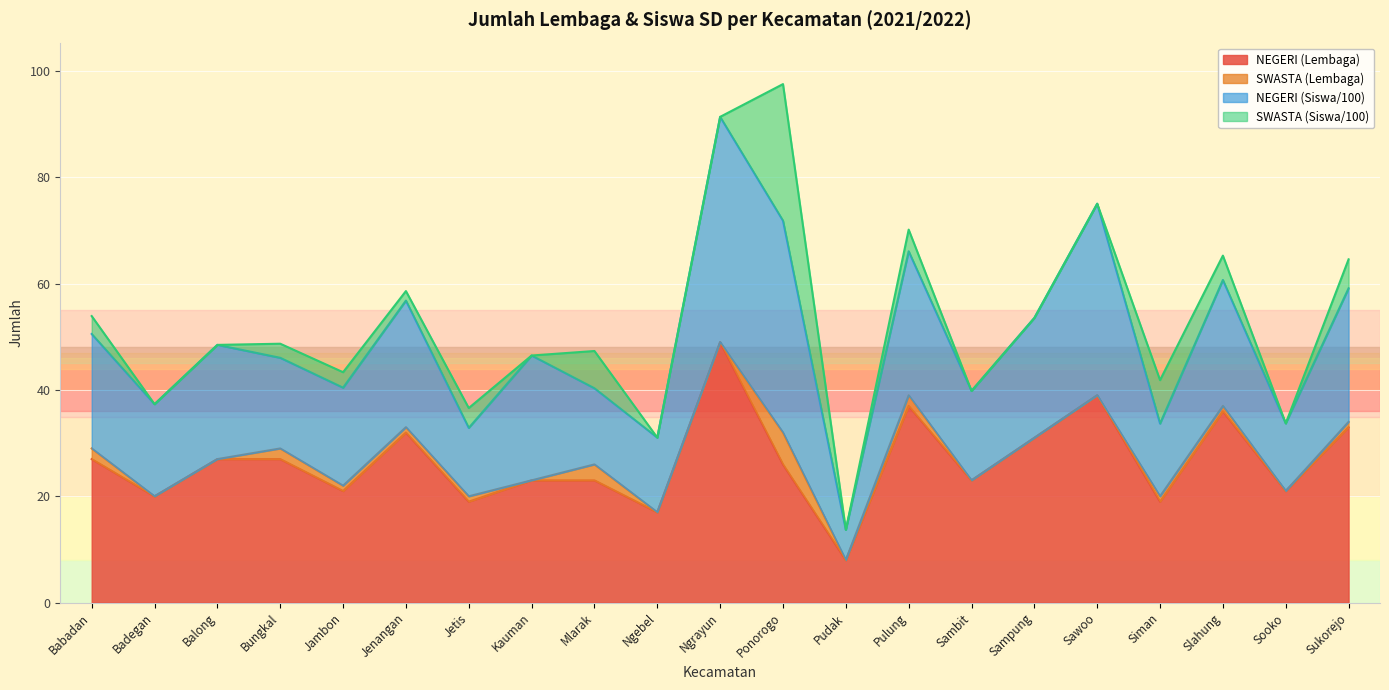

What is the sum of the NEGERI (Siswa/100) values at Ngrayun and Babadan?

63.9